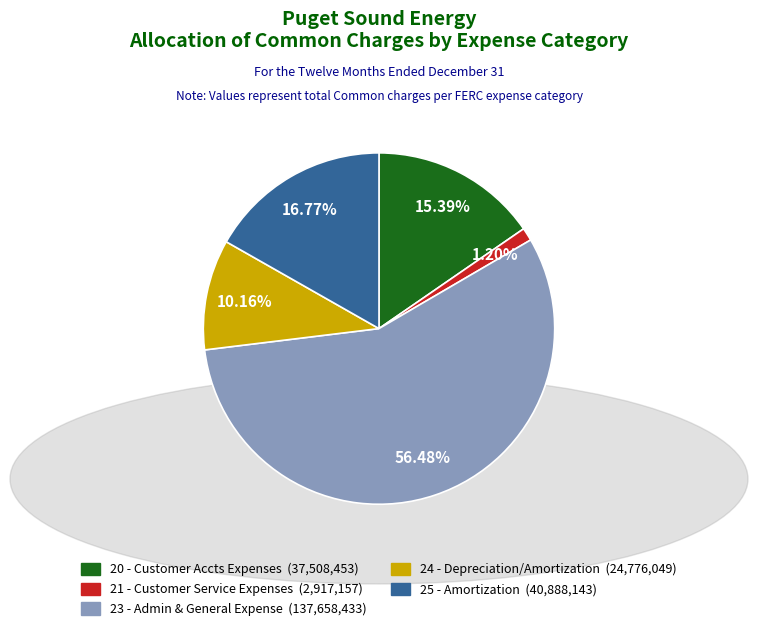

How many segments does this pie chart have?

5